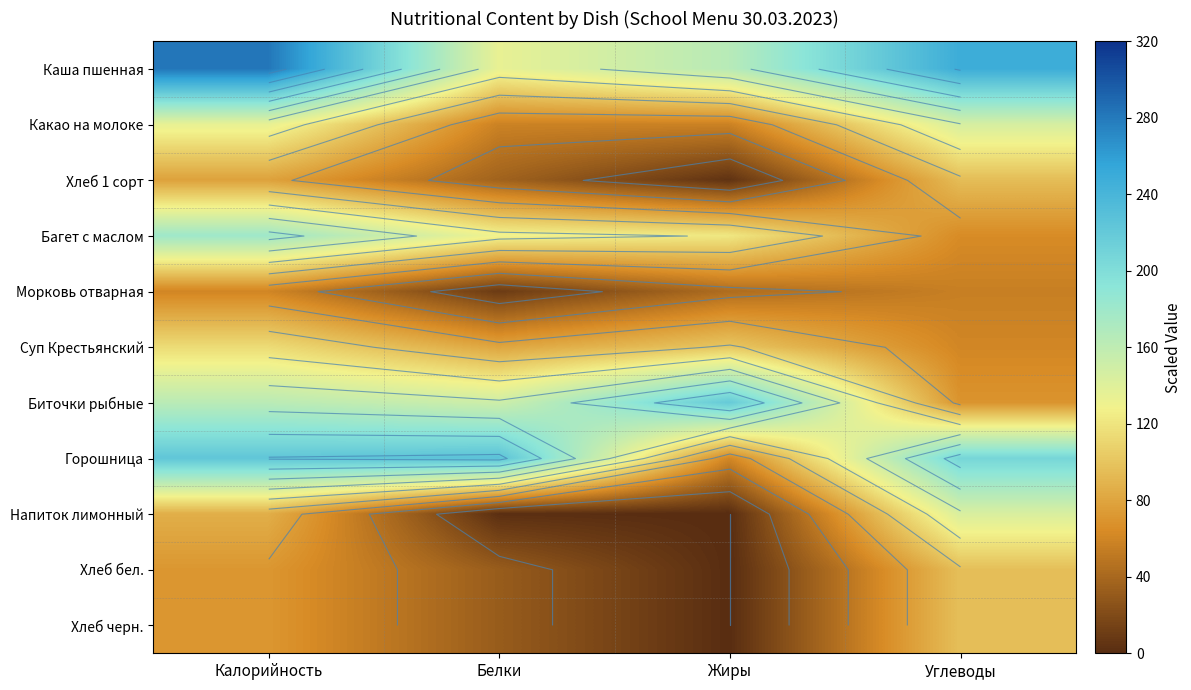

How many values in the Биточки рыбные series exceed 163?

1